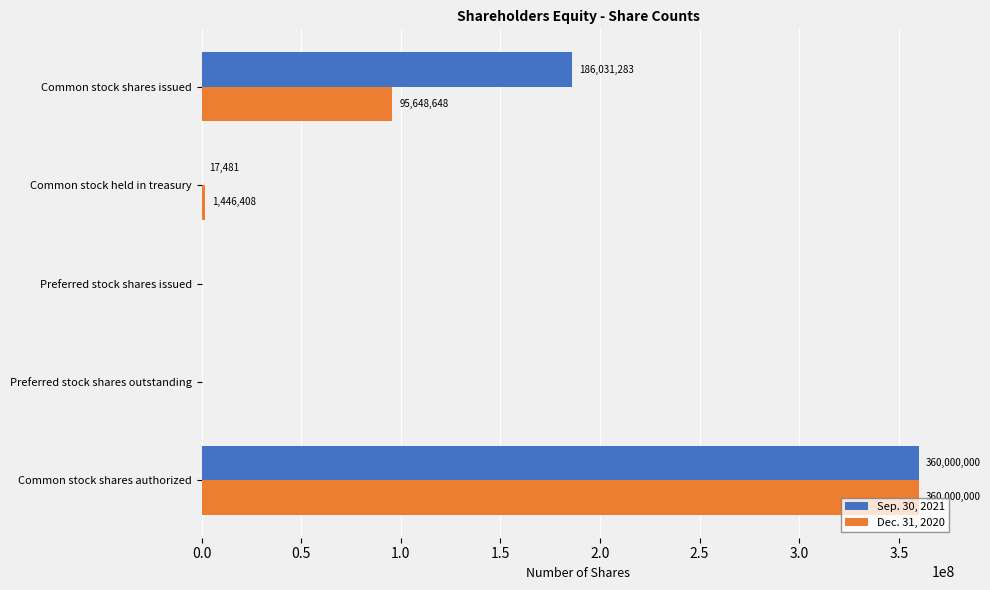

What is the sum of the Dec. 31, 2020 values at Preferred stock shares issued and Common stock held in treasury?

1446408